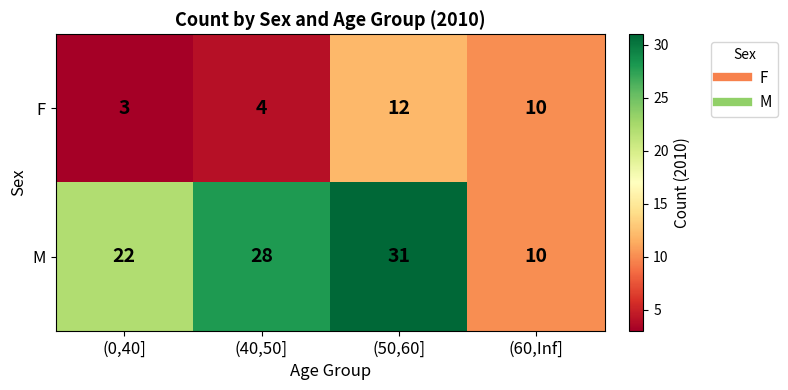

True or false: M has a value of 18 at (40,50].

False